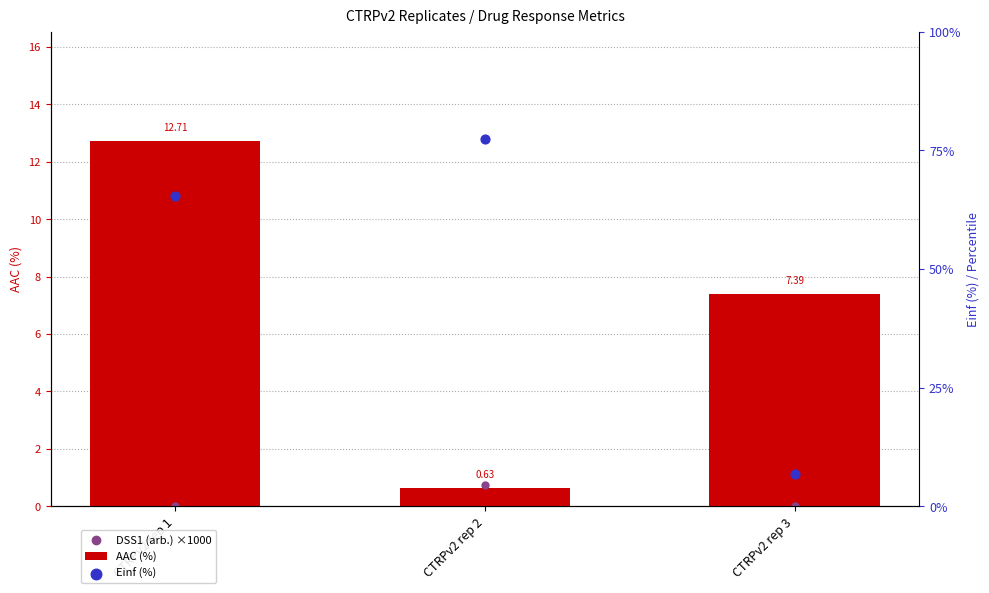

Is the value of Einf (%) at CTRPv2 rep 3 greater than the value of AAC (%) at CTRPv2 rep 1?

No